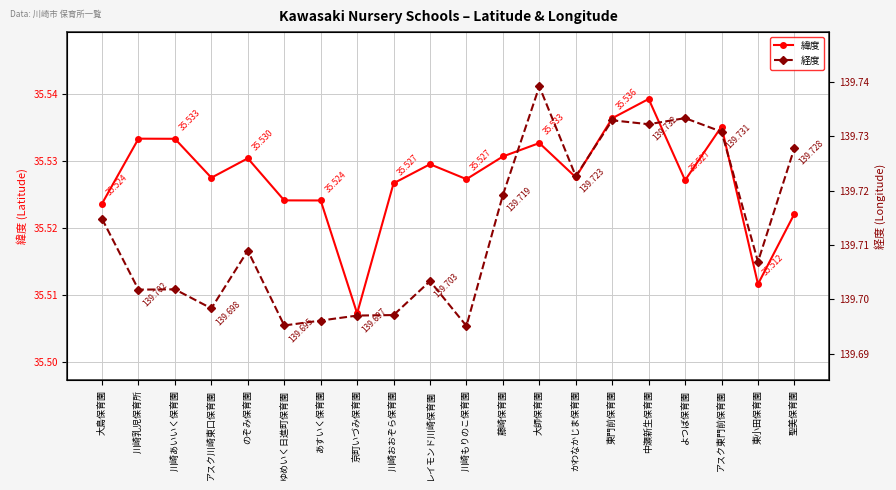

Reading left to right, what are all the values shown in this chart?

緯度: 大島保育園=35.5	川崎乳児保育所=35.5	川崎あいいく保育園=35.5	アスク川崎東口保育園=35.5	のぞみ保育園=35.5	ゆめいく日進町保育園=35.5	あすいく保育園=35.5	京町いづみ保育園=35.5	川崎おおぞら保育園=35.5	レイモンド川崎保育園=35.5	川崎もりのこ保育園=35.5	藤崎保育園=35.5	大師保育園=35.5	かわなかじま保育園=35.5	東門前保育園=35.5	中瀬新生保育園=35.5	よつば保育園=35.5	アスク東門前保育園=35.5	東小田保育園=35.5	聖美保育園=35.5
経度: 大島保育園=139.7	川崎乳児保育所=139.7	川崎あいいく保育園=139.7	アスク川崎東口保育園=139.7	のぞみ保育園=139.7	ゆめいく日進町保育園=139.7	あすいく保育園=139.7	京町いづみ保育園=139.7	川崎おおぞら保育園=139.7	レイモンド川崎保育園=139.7	川崎もりのこ保育園=139.7	藤崎保育園=139.7	大師保育園=139.7	かわなかじま保育園=139.7	東門前保育園=139.7	中瀬新生保育園=139.7	よつば保育園=139.7	アスク東門前保育園=139.7	東小田保育園=139.7	聖美保育園=139.7